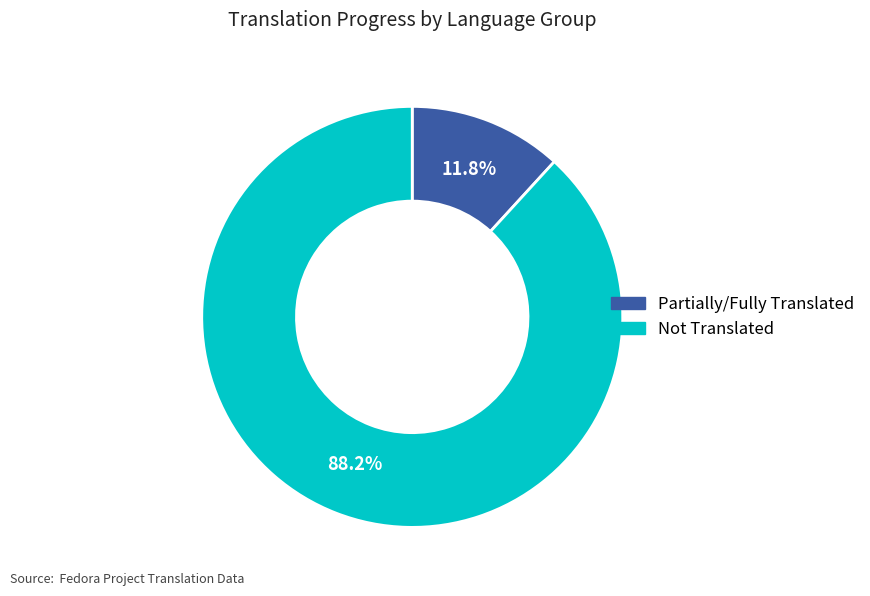

Does any single category account for the majority?

Yes